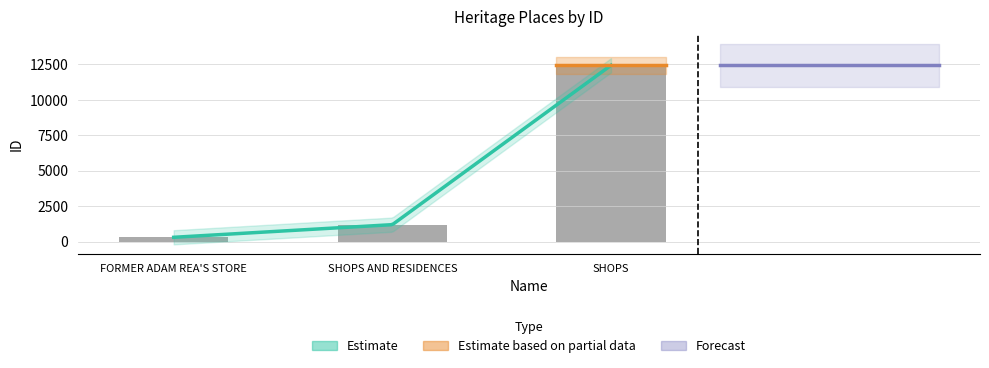

Reading left to right, list all the values displayed in this chart.

308	1200	12444